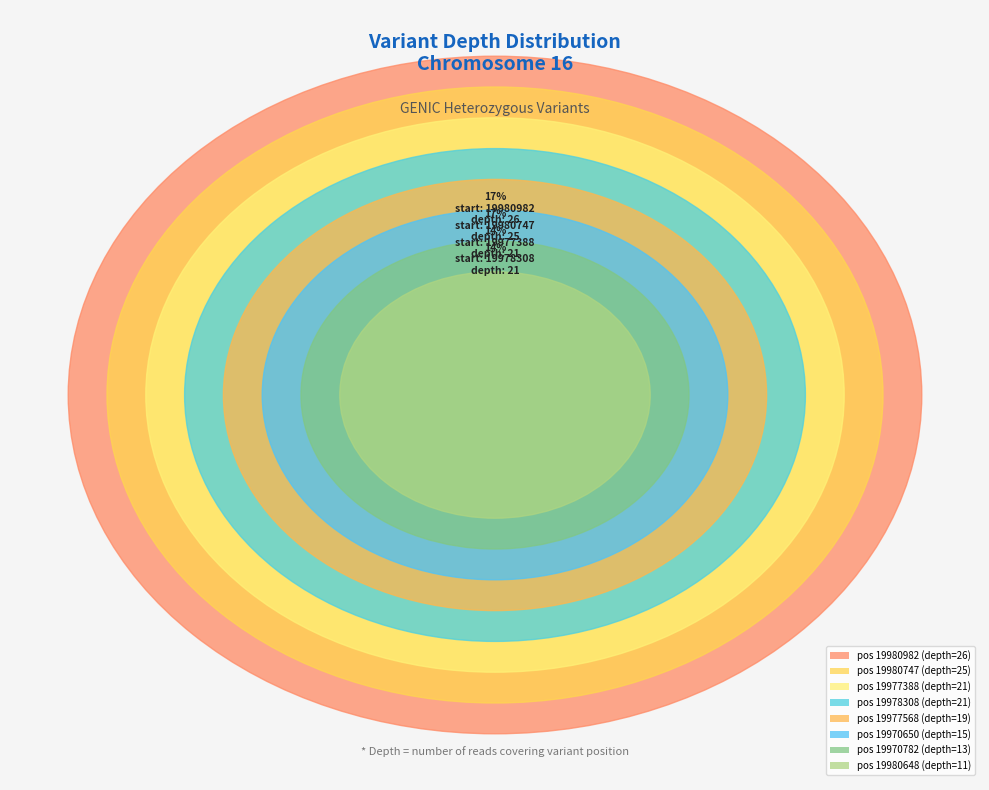

Count the number of slices in the pie.

8